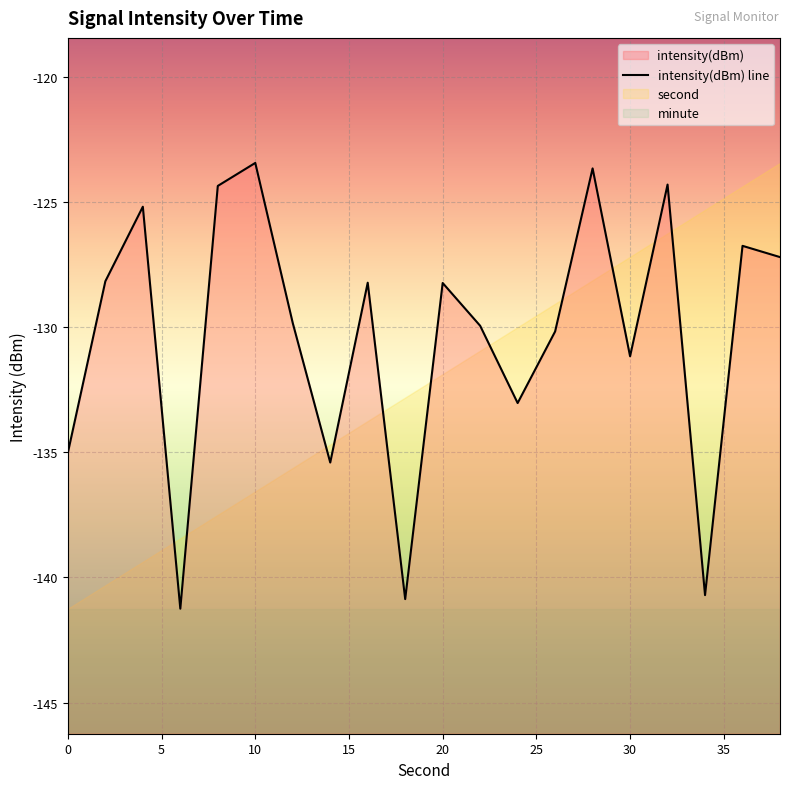

The chart shows a value of -135.0 at 0. True or false?

True